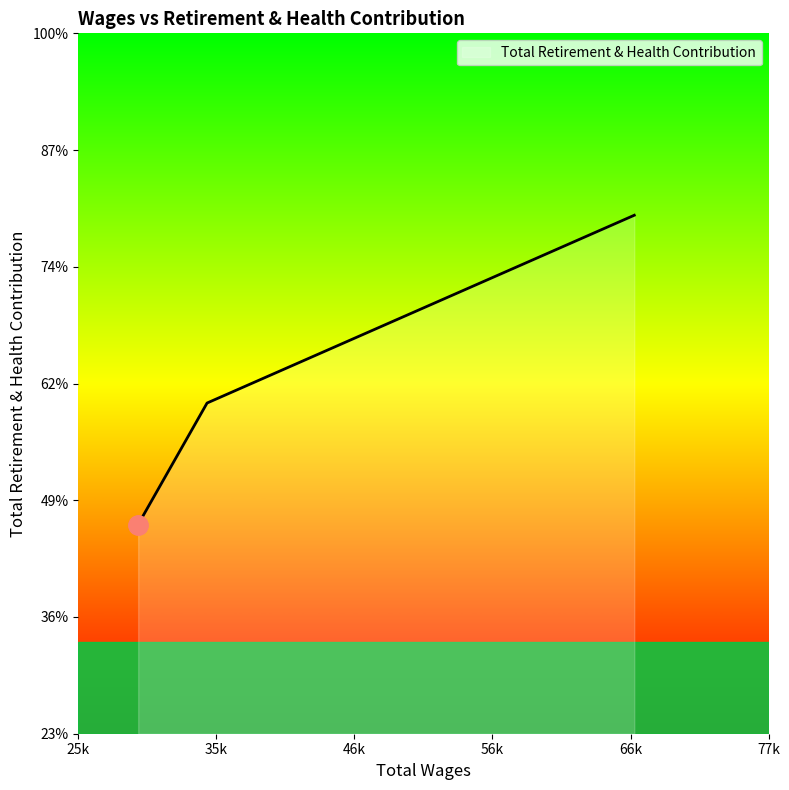

Reading left to right, transcribe all the data shown in this chart.

67047.0=22038	35052.0=16351	29890.0=12672